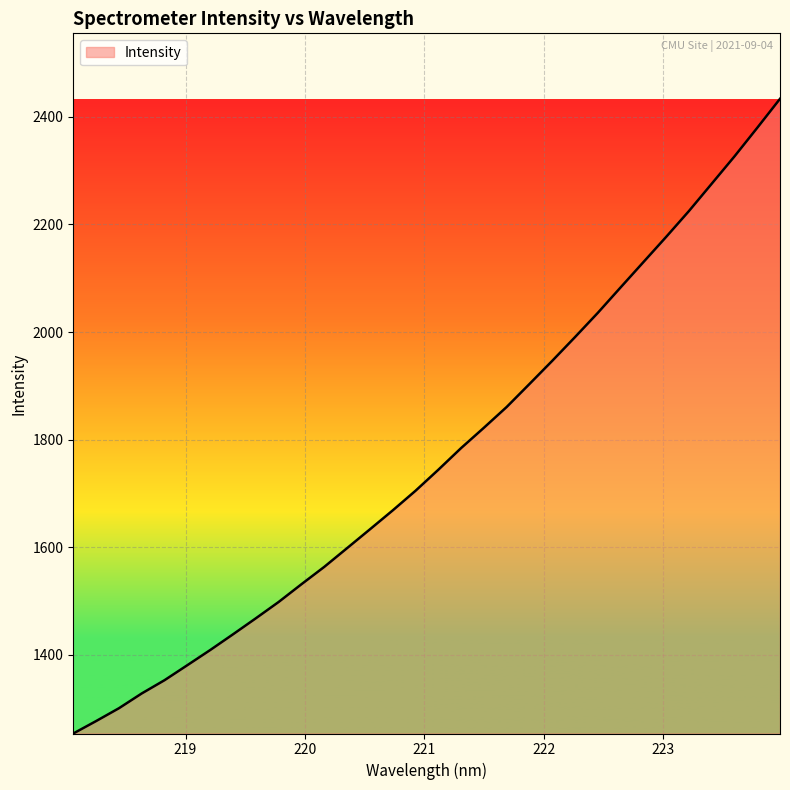

What is the sum of all values?

56524.0